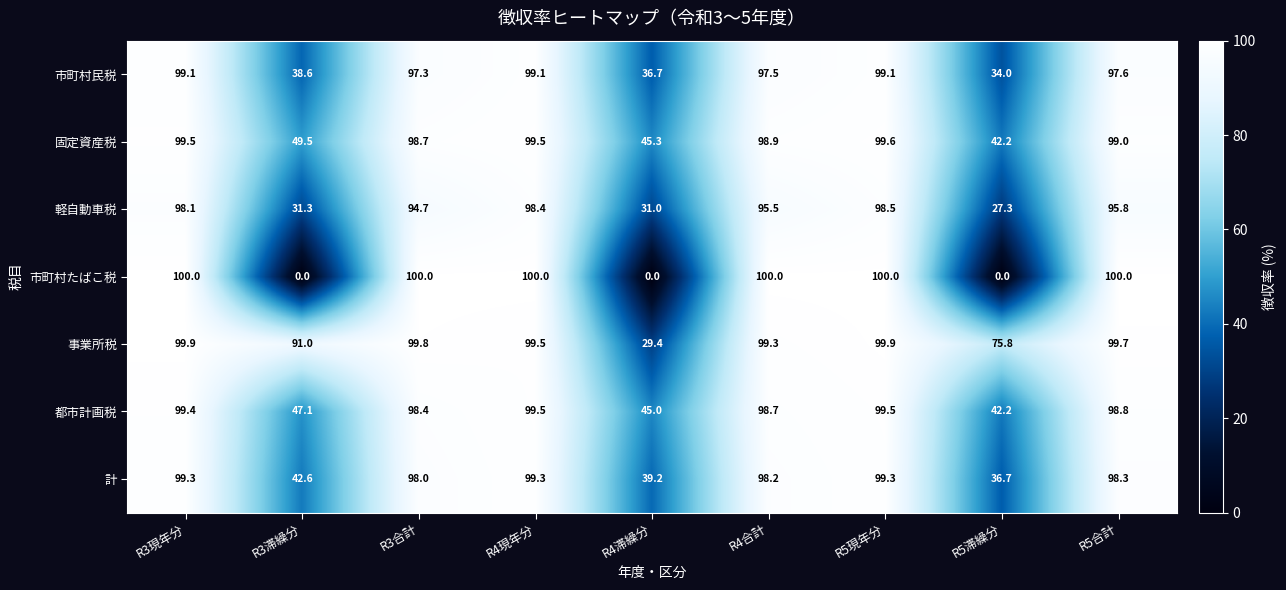

At which label does 事業所税 first exceed 99?

R3現年分